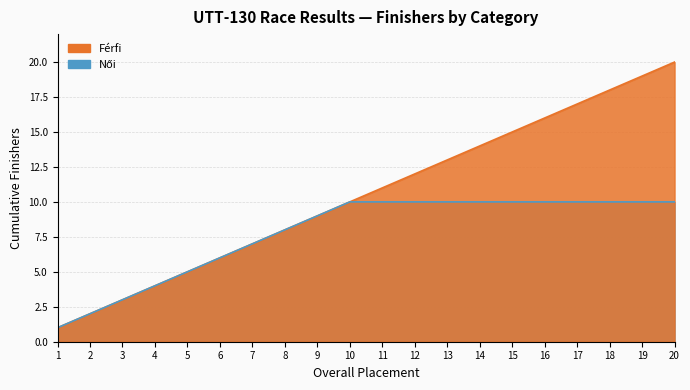

List the labels in order of value, smallest first.

1, 2, 3, 4, 5, 6, 7, 8, 9, 10, 11, 12, 13, 14, 15, 16, 17, 18, 19, 20